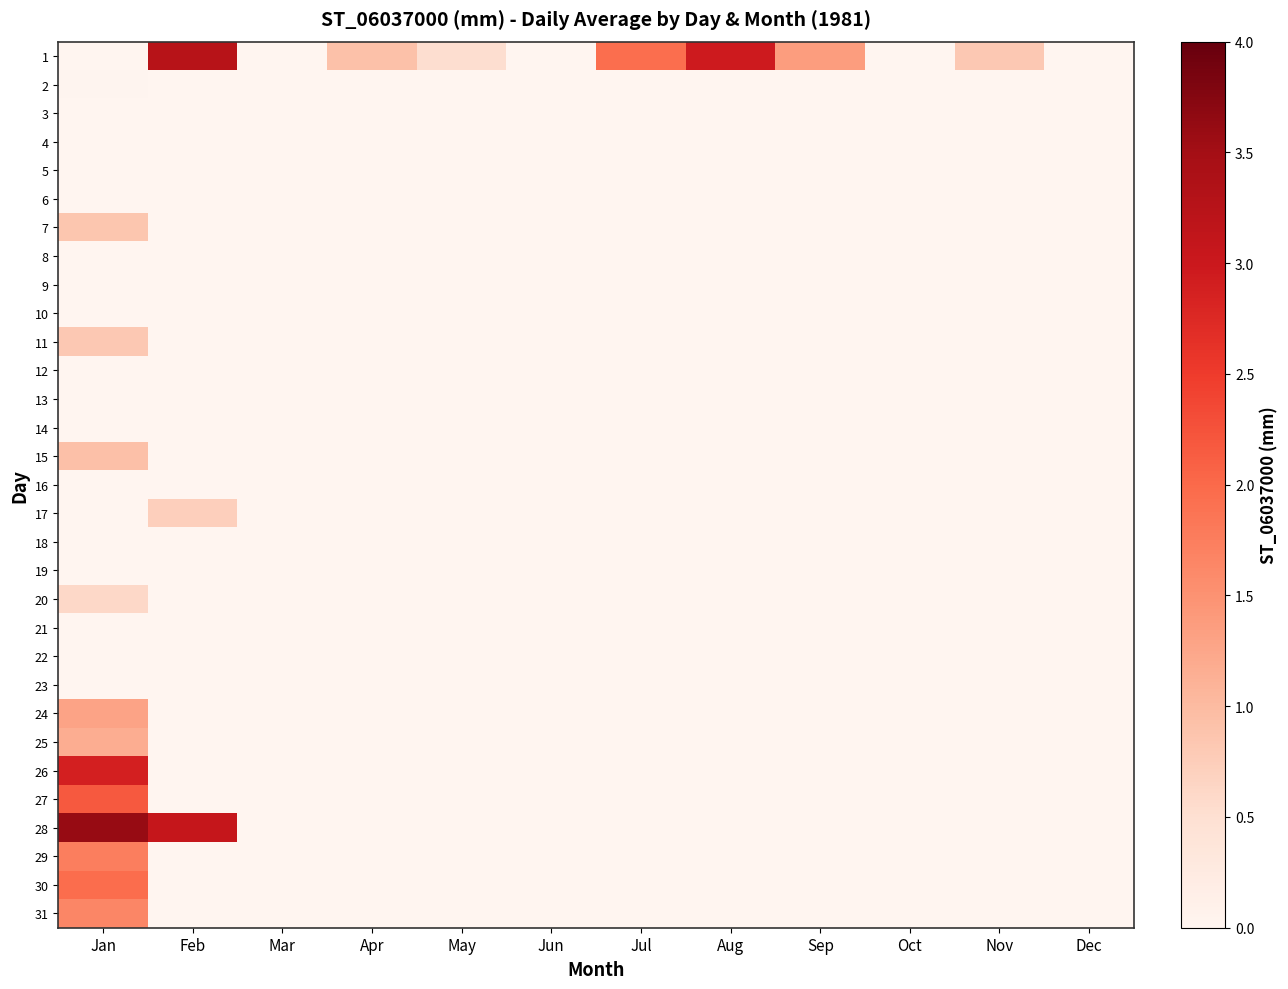

Reading left to right, list all the values displayed in this chart.

1: Jan=0.0	Feb=3.3	Mar=0.0	Apr=0.9	May=0.5	Jun=0.0	Jul=2.0	Aug=3.0	Sep=1.4	Oct=0.0	Nov=0.8	Dec=0.0
2: Jan=0.0	Feb=0.0	Mar=0.0	Apr=0.0	May=0.0	Jun=0.0	Jul=0.0	Aug=0.0	Sep=0.0	Oct=0.0	Nov=0.0	Dec=0.0
3: Jan=0.0	Feb=0.0	Mar=0.0	Apr=0.0	May=0.0	Jun=0.0	Jul=0.0	Aug=0.0	Sep=0.0	Oct=0.0	Nov=0.0	Dec=0.0
4: Jan=0.0	Feb=0.0	Mar=0.0	Apr=0.0	May=0.0	Jun=0.0	Jul=0.0	Aug=0.0	Sep=0.0	Oct=0.0	Nov=0.0	Dec=0.0
5: Jan=0.0	Feb=0.0	Mar=0.0	Apr=0.0	May=0.0	Jun=0.0	Jul=0.0	Aug=0.0	Sep=0.0	Oct=0.0	Nov=0.0	Dec=0.0
6: Jan=0.0	Feb=0.0	Mar=0.0	Apr=0.0	May=0.0	Jun=0.0	Jul=0.0	Aug=0.0	Sep=0.0	Oct=0.0	Nov=0.0	Dec=0.0
7: Jan=0.9	Feb=0.0	Mar=0.0	Apr=0.0	May=0.0	Jun=0.0	Jul=0.0	Aug=0.0	Sep=0.0	Oct=0.0	Nov=0.0	Dec=0.0
8: Jan=0.0	Feb=0.0	Mar=0.0	Apr=0.0	May=0.0	Jun=0.0	Jul=0.0	Aug=0.0	Sep=0.0	Oct=0.0	Nov=0.0	Dec=0.0
9: Jan=0.0	Feb=0.0	Mar=0.0	Apr=0.0	May=0.0	Jun=0.0	Jul=0.0	Aug=0.0	Sep=0.0	Oct=0.0	Nov=0.0	Dec=0.0
10: Jan=0.0	Feb=0.0	Mar=0.0	Apr=0.0	May=0.0	Jun=0.0	Jul=0.0	Aug=0.0	Sep=0.0	Oct=0.0	Nov=0.0	Dec=0.0
11: Jan=0.8	Feb=0.0	Mar=0.0	Apr=0.0	May=0.0	Jun=0.0	Jul=0.0	Aug=0.0	Sep=0.0	Oct=0.0	Nov=0.0	Dec=0.0
12: Jan=0.0	Feb=0.0	Mar=0.0	Apr=0.0	May=0.0	Jun=0.0	Jul=0.0	Aug=0.0	Sep=0.0	Oct=0.0	Nov=0.0	Dec=0.0
13: Jan=0.0	Feb=0.0	Mar=0.0	Apr=0.0	May=0.0	Jun=0.0	Jul=0.0	Aug=0.0	Sep=0.0	Oct=0.0	Nov=0.0	Dec=0.0
14: Jan=0.0	Feb=0.0	Mar=0.0	Apr=0.0	May=0.0	Jun=0.0	Jul=0.0	Aug=0.0	Sep=0.0	Oct=0.0	Nov=0.0	Dec=0.0
15: Jan=0.9	Feb=0.0	Mar=0.0	Apr=0.0	May=0.0	Jun=0.0	Jul=0.0	Aug=0.0	Sep=0.0	Oct=0.0	Nov=0.0	Dec=0.0
16: Jan=0.0	Feb=0.0	Mar=0.0	Apr=0.0	May=0.0	Jun=0.0	Jul=0.0	Aug=0.0	Sep=0.0	Oct=0.0	Nov=0.0	Dec=0.0
17: Jan=0.0	Feb=0.7	Mar=0.0	Apr=0.0	May=0.0	Jun=0.0	Jul=0.0	Aug=0.0	Sep=0.0	Oct=0.0	Nov=0.0	Dec=0.0
18: Jan=0.0	Feb=0.0	Mar=0.0	Apr=0.0	May=0.0	Jun=0.0	Jul=0.0	Aug=0.0	Sep=0.0	Oct=0.0	Nov=0.0	Dec=0.0
19: Jan=0.0	Feb=0.0	Mar=0.0	Apr=0.0	May=0.0	Jun=0.0	Jul=0.0	Aug=0.0	Sep=0.0	Oct=0.0	Nov=0.0	Dec=0.0
20: Jan=0.6	Feb=0.0	Mar=0.0	Apr=0.0	May=0.0	Jun=0.0	Jul=0.0	Aug=0.0	Sep=0.0	Oct=0.0	Nov=0.0	Dec=0.0
21: Jan=0.0	Feb=0.0	Mar=0.0	Apr=0.0	May=0.0	Jun=0.0	Jul=0.0	Aug=0.0	Sep=0.0	Oct=0.0	Nov=0.0	Dec=0.0
22: Jan=0.0	Feb=0.0	Mar=0.0	Apr=0.0	May=0.0	Jun=0.0	Jul=0.0	Aug=0.0	Sep=0.0	Oct=0.0	Nov=0.0	Dec=0.0
23: Jan=0.0	Feb=0.0	Mar=0.0	Apr=0.0	May=0.0	Jun=0.0	Jul=0.0	Aug=0.0	Sep=0.0	Oct=0.0	Nov=0.0	Dec=0.0
24: Jan=1.3	Feb=0.0	Mar=0.0	Apr=0.0	May=0.0	Jun=0.0	Jul=0.0	Aug=0.0	Sep=0.0	Oct=0.0	Nov=0.0	Dec=0.0
25: Jan=1.2	Feb=0.0	Mar=0.0	Apr=0.0	May=0.0	Jun=0.0	Jul=0.0	Aug=0.0	Sep=0.0	Oct=0.0	Nov=0.0	Dec=0.0
26: Jan=2.9	Feb=0.0	Mar=0.0	Apr=0.0	May=0.0	Jun=0.0	Jul=0.0	Aug=0.0	Sep=0.0	Oct=0.0	Nov=0.0	Dec=0.0
27: Jan=2.2	Feb=0.0	Mar=0.0	Apr=0.0	May=0.0	Jun=0.0	Jul=0.0	Aug=0.0	Sep=0.0	Oct=0.0	Nov=0.0	Dec=0.0
28: Jan=3.6	Feb=3.1	Mar=0.0	Apr=0.0	May=0.0	Jun=0.0	Jul=0.0	Aug=0.0	Sep=0.0	Oct=0.0	Nov=0.0	Dec=0.0
29: Jan=1.7	Feb=0.0	Mar=0.0	Apr=0.0	May=0.0	Jun=0.0	Jul=0.0	Aug=0.0	Sep=0.0	Oct=0.0	Nov=0.0	Dec=0.0
30: Jan=2.0	Feb=0.0	Mar=0.0	Apr=0.0	May=0.0	Jun=0.0	Jul=0.0	Aug=0.0	Sep=0.0	Oct=0.0	Nov=0.0	Dec=0.0
31: Jan=1.7	Feb=0.0	Mar=0.0	Apr=0.0	May=0.0	Jun=0.0	Jul=0.0	Aug=0.0	Sep=0.0	Oct=0.0	Nov=0.0	Dec=0.0